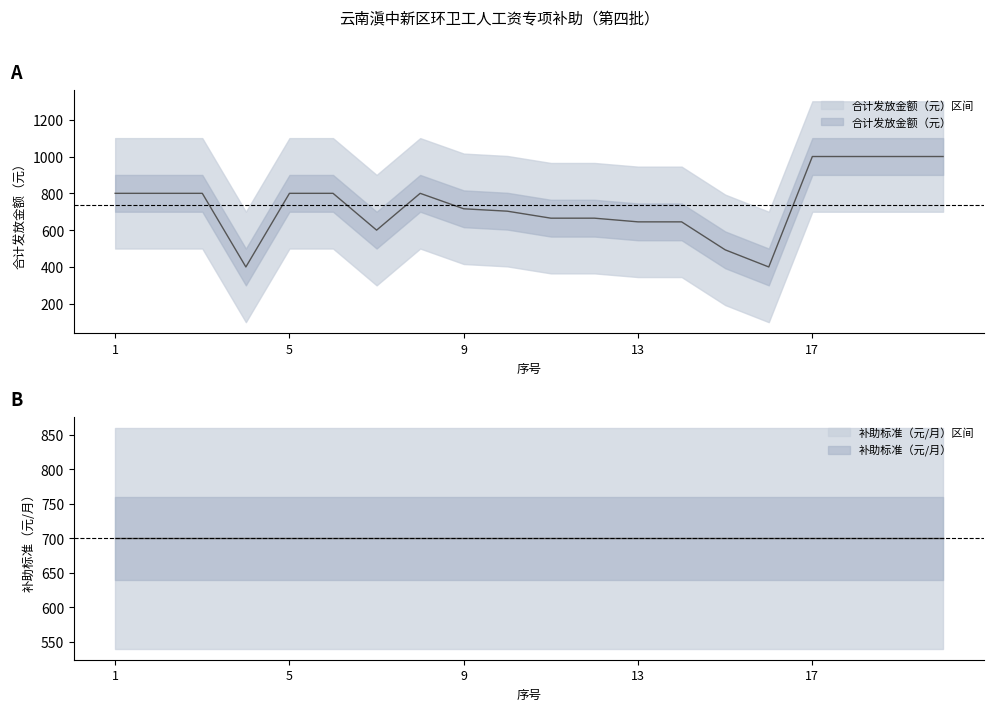

What is the difference between the values at 7 and 13?

45